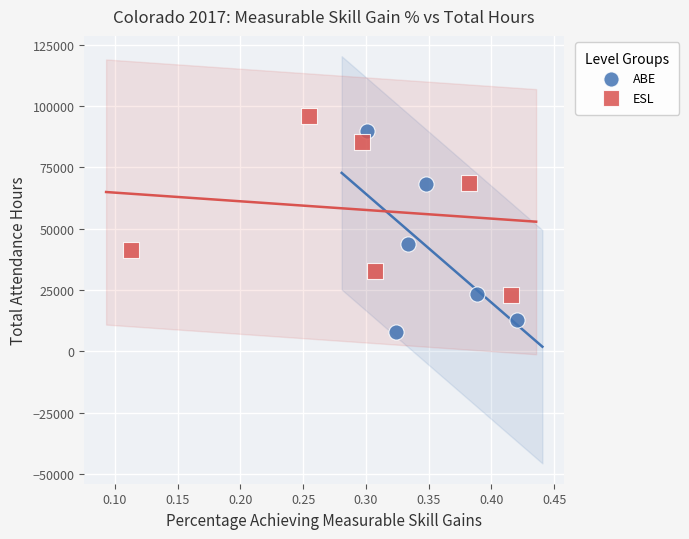

Which series reaches the minimum Y coordinate?

ABE